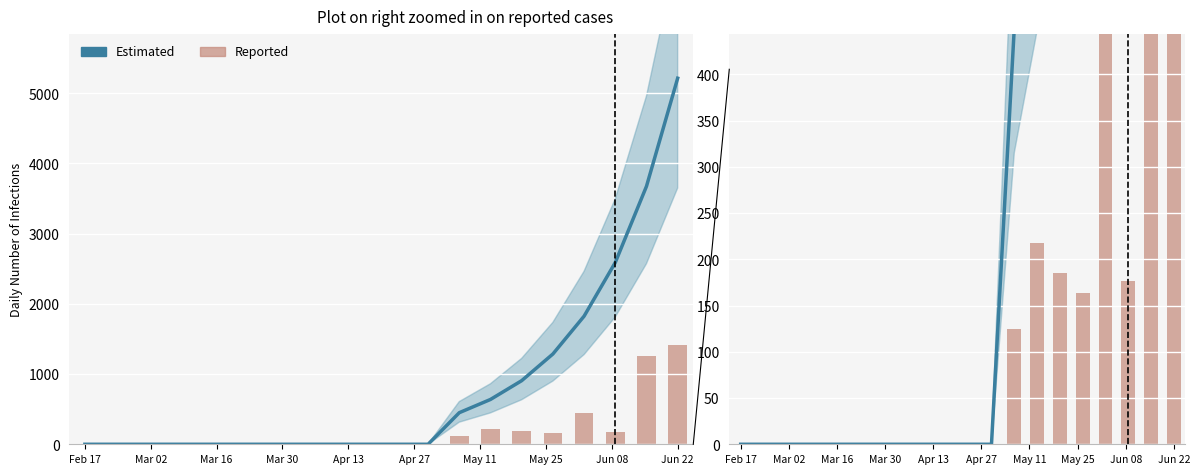

At Mar 02, list the series in order from largest to smallest.

Estimated, Reported